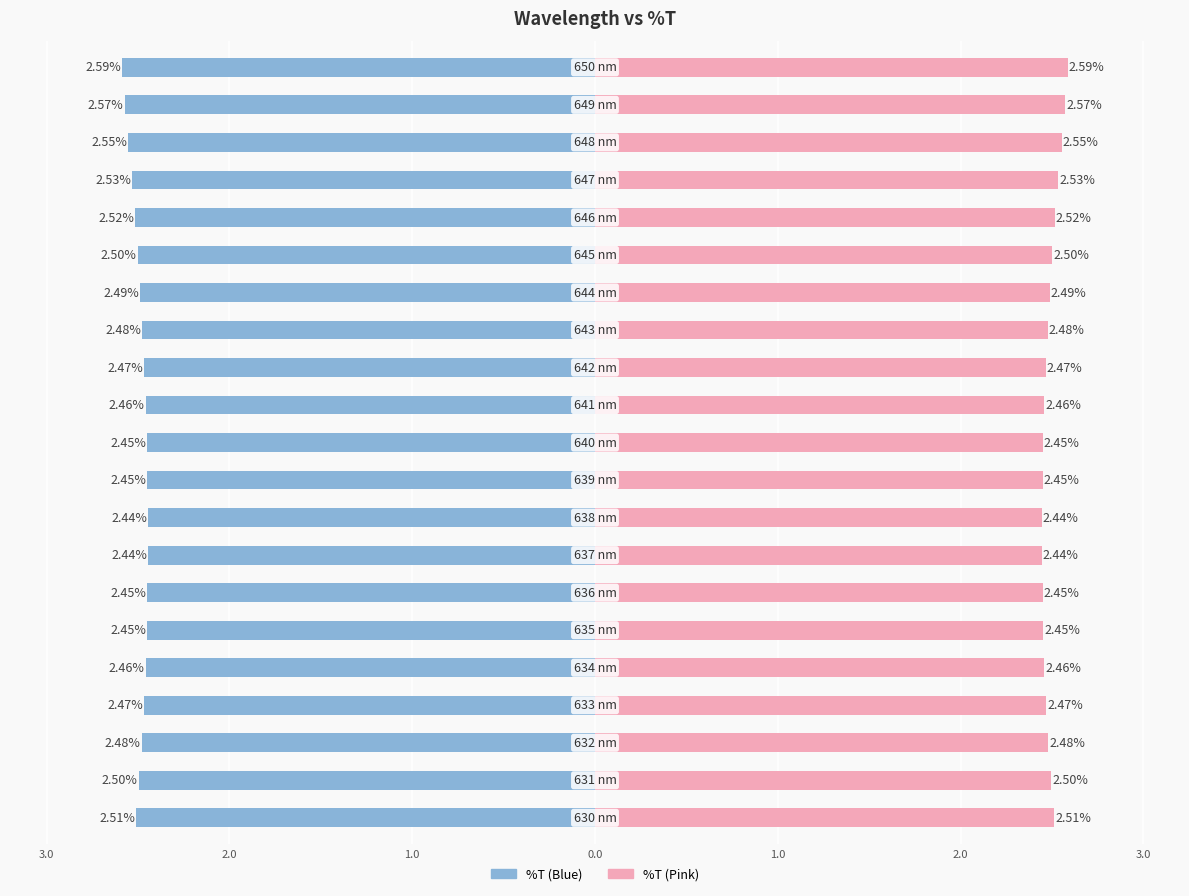

How many bars are there in total?

42